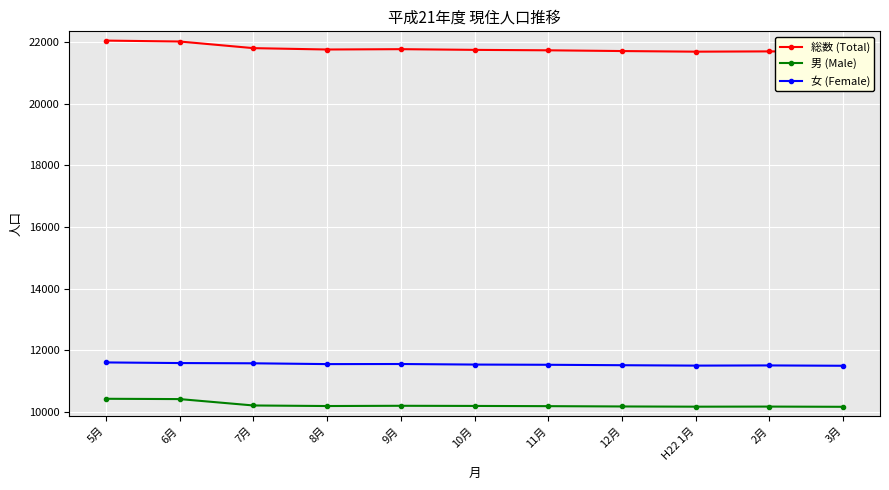

True or false: 女 (Female) and 総数 (Total) intersect in this chart.

False